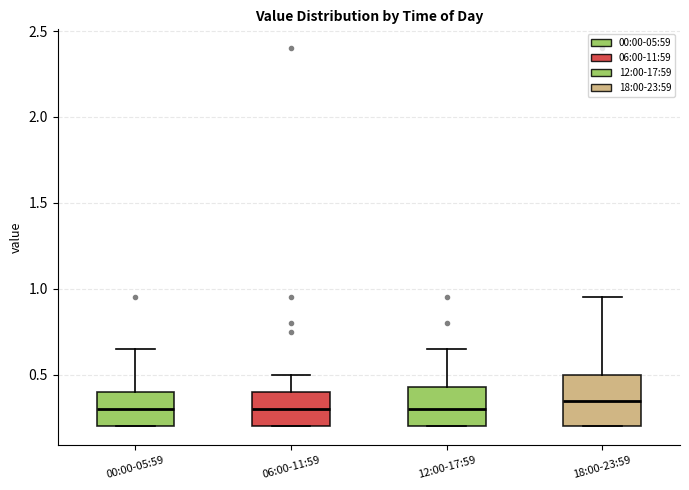

Reading left to right, read every box against the y-axis: the position of its median line, the range the box covers, and the ends of its whiskers. The values are not printed on the chart, so give them approximately, as read against the axis.

00:00-05:59: median 0.30, box 0.20 to 0.40, whiskers 0.20 to 0.65
06:00-11:59: median 0.30, box 0.20 to 0.40, whiskers 0.20 to 0.50
12:00-17:59: median 0.30, box 0.20 to 0.45, whiskers 0.20 to 0.65
18:00-23:59: median 0.35, box 0.20 to 0.50, whiskers 0.20 to 0.95